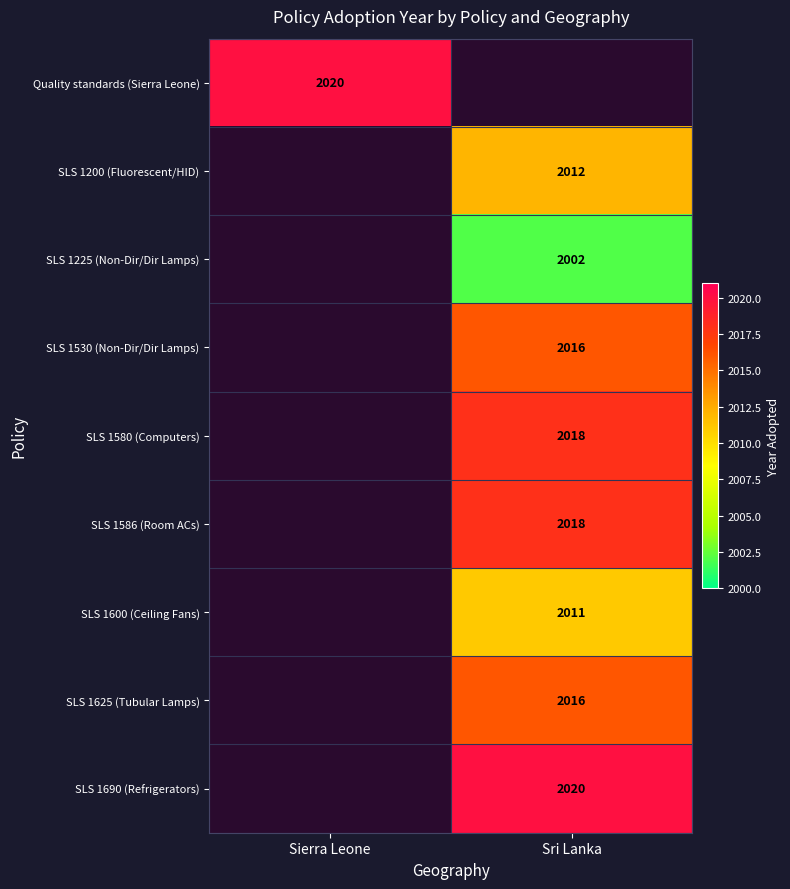

Is it true that Quality standards (Sierra Leone) equals 2020.0 at Sierra Leone?

True